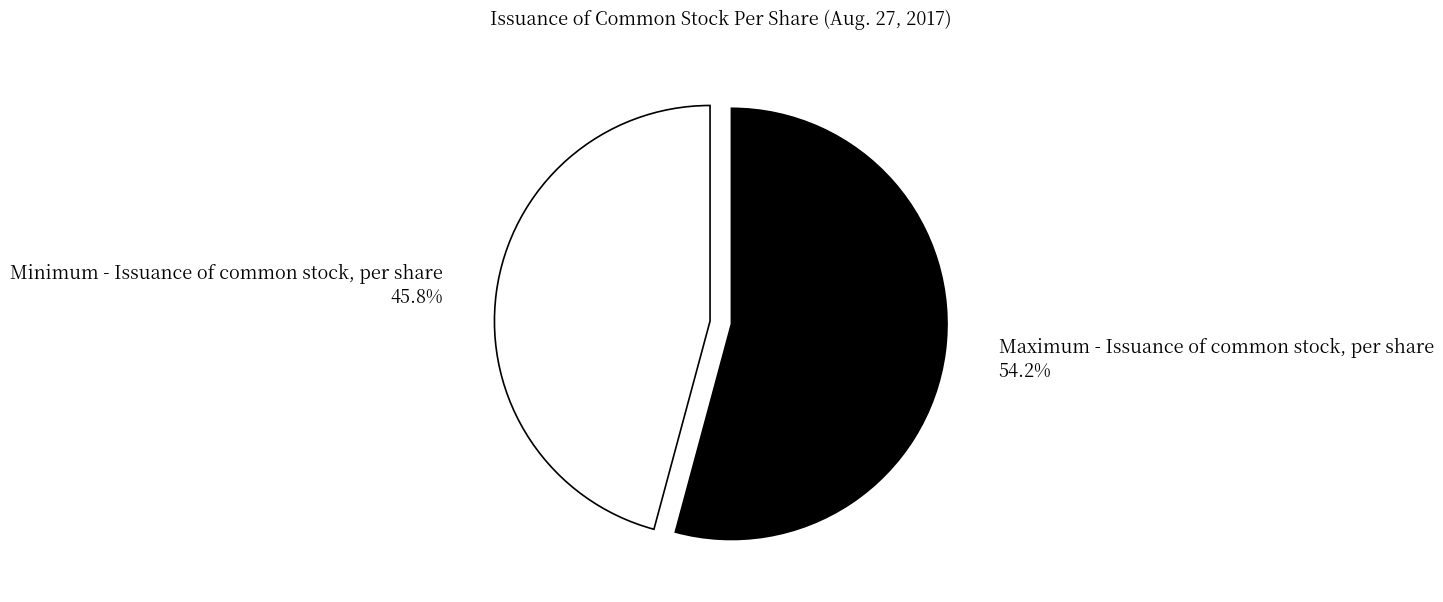

Does Minimum - Issuance of common stock, per share represent more than half of the total?

No